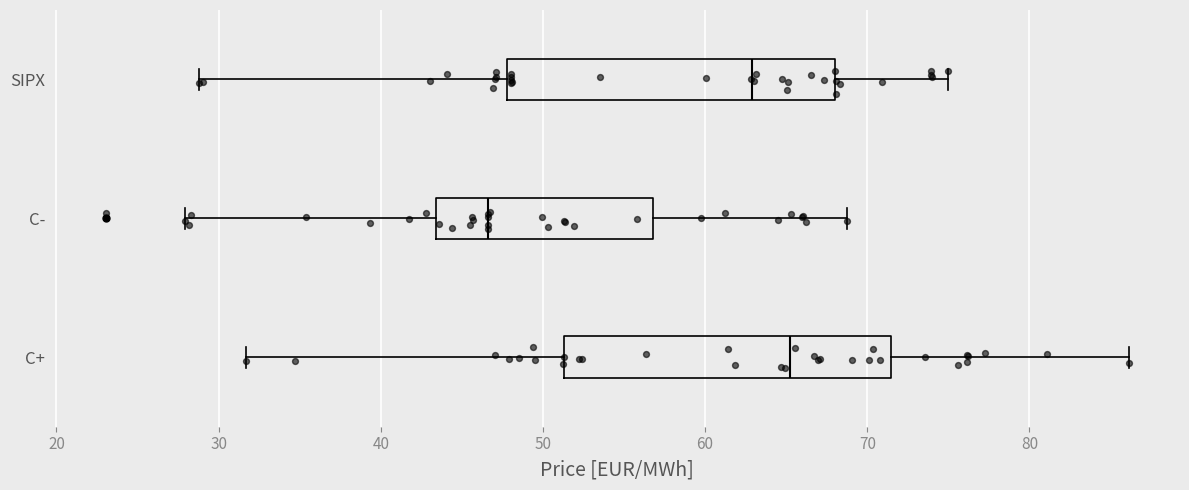

Reading bottom to top, transcribe this box plot: for each box, give where its median line is, the range the box spans, and where its two whiskers end, as read against the x-axis. The values are not printed on the chart, so give them approximately, as read against the axis.

C+: median 65, box 51 to 71, whiskers 32 to 86
C-: median 47, box 43 to 57, whiskers 28 to 69
SIPX: median 63, box 48 to 68, whiskers 29 to 75